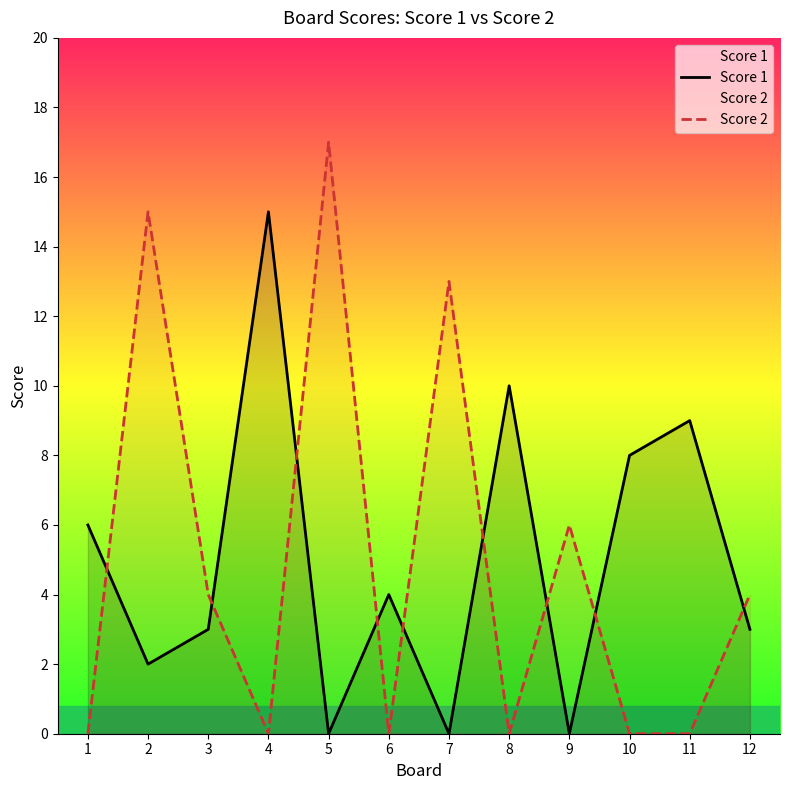

What is the average value of the Score 1 series?

5